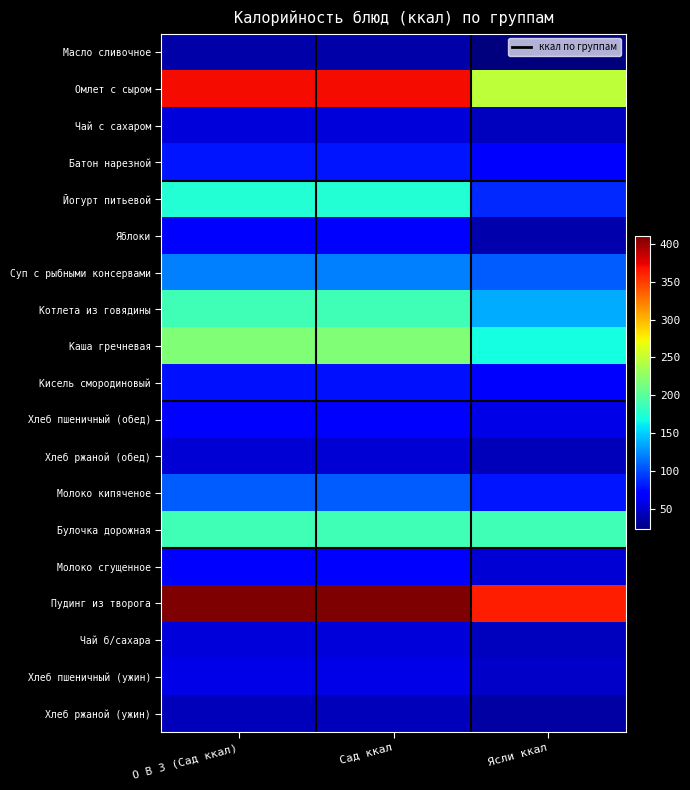

Rank the series by their maximum value, from lowest to highest.

Масло сливочное, Хлеб ржаной (ужин), Хлеб ржаной (обед), Чай с сахаром, Чай б/сахара, Хлеб пшеничный (ужин), Яблоки, Хлеб пшеничный (обед), Молоко сгущенное, Кисель смородиновый, Батон нарезной, Молоко кипяченое, Суп с рыбными консервами, Йогурт питьевой, Булочка дорожная, Котлета из говядины, Каша гречневая, Омлет с сыром, Пудинг из творога